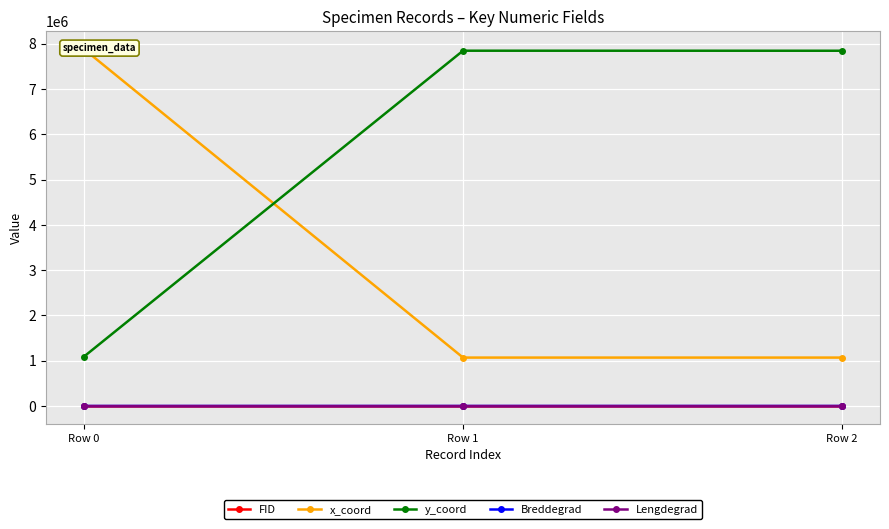

The Lengdegrad series shows 30.1 at Row 1. True or false?

True